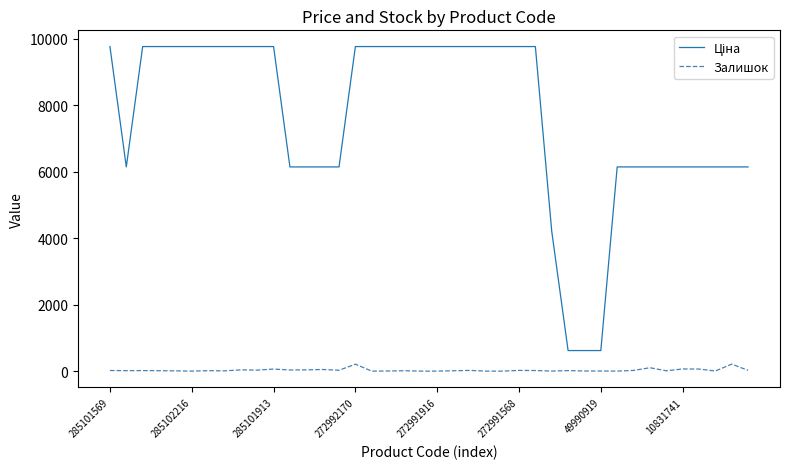

What is the maximum value shown in the chart?

9764.4